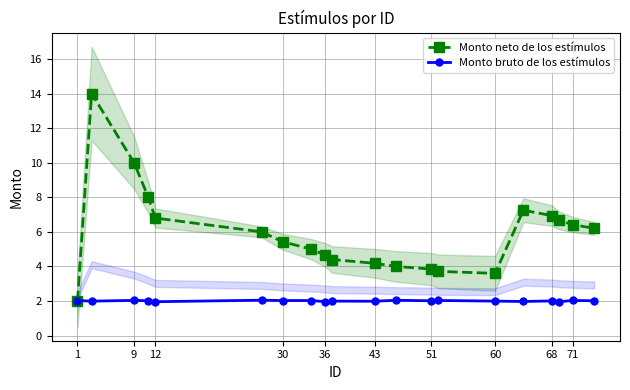

Count the number of data series in this chart.

2